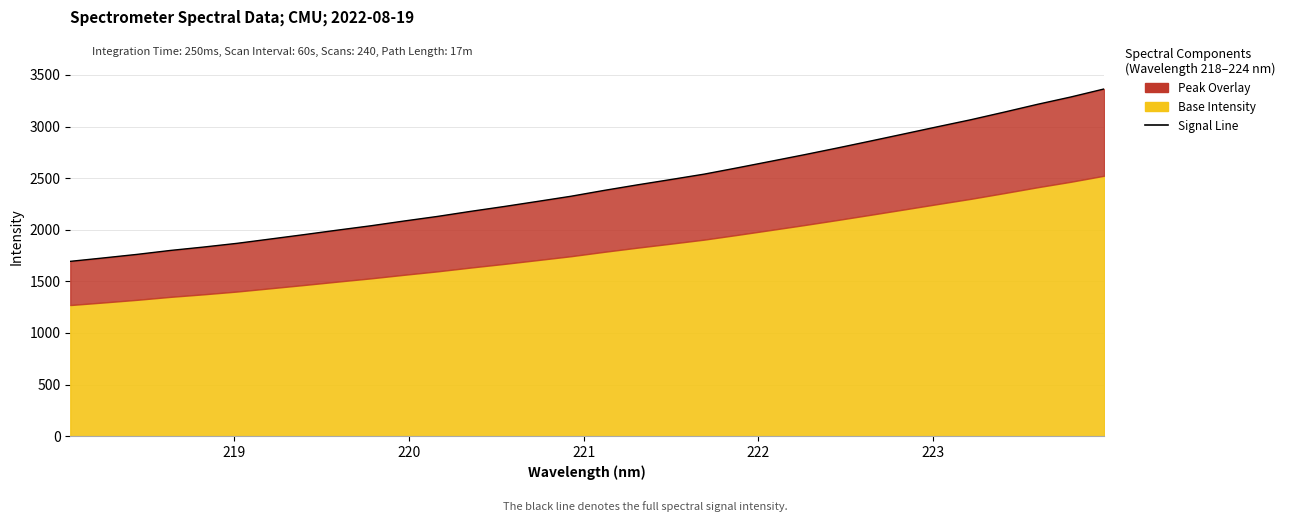

What is the greatest value displayed?

3364.4